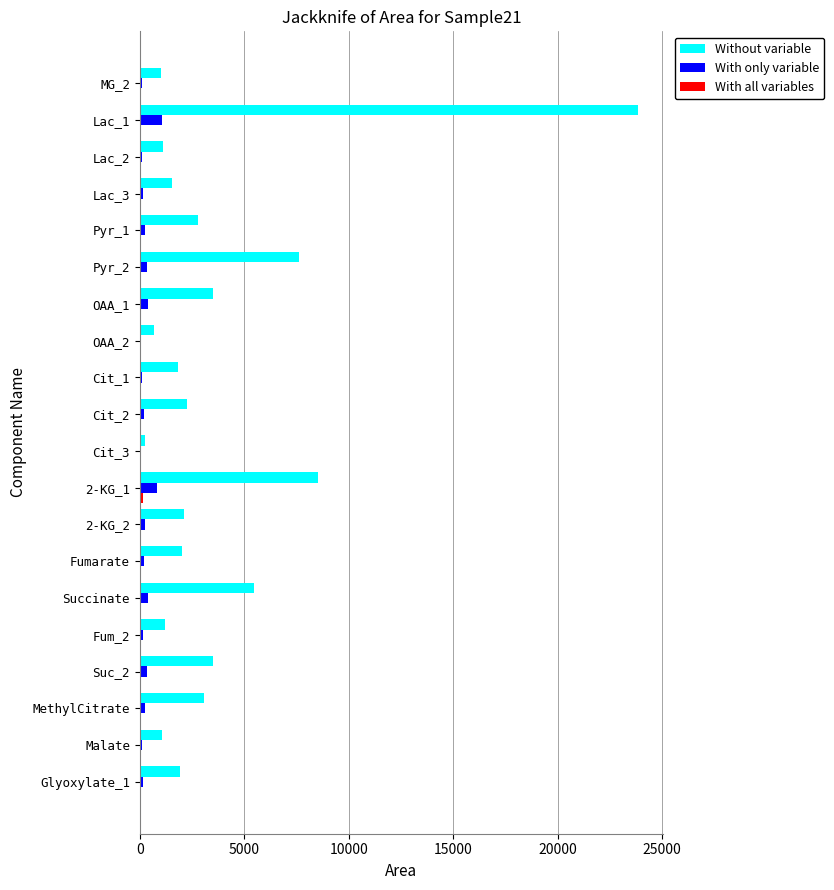

What is the maximum value shown in the chart?

23860.0